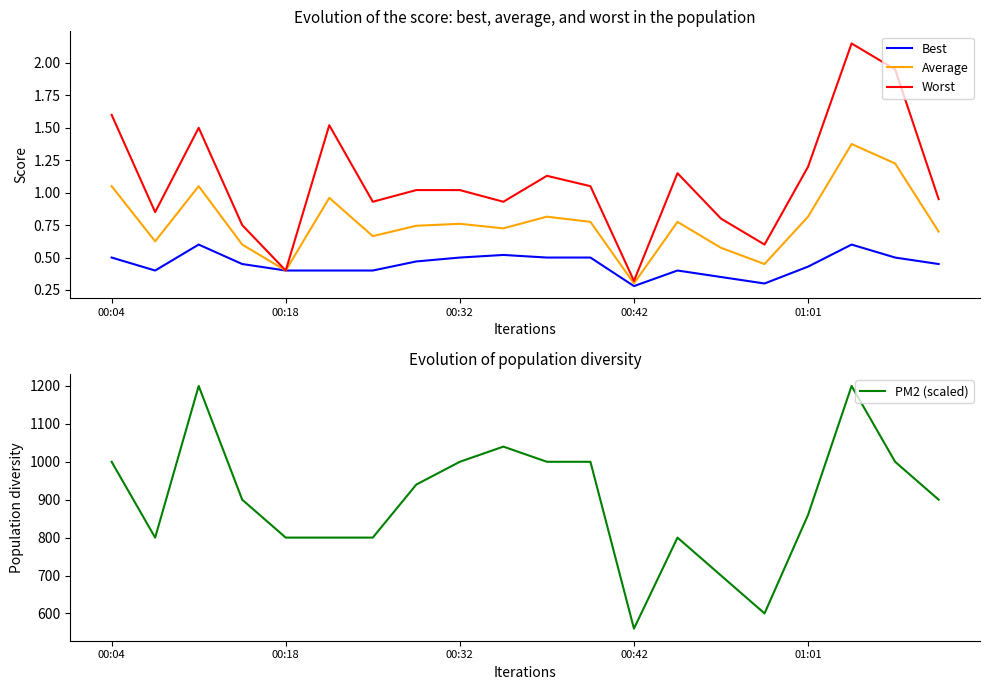

Does the chart display data point markers on the line(s)?

No